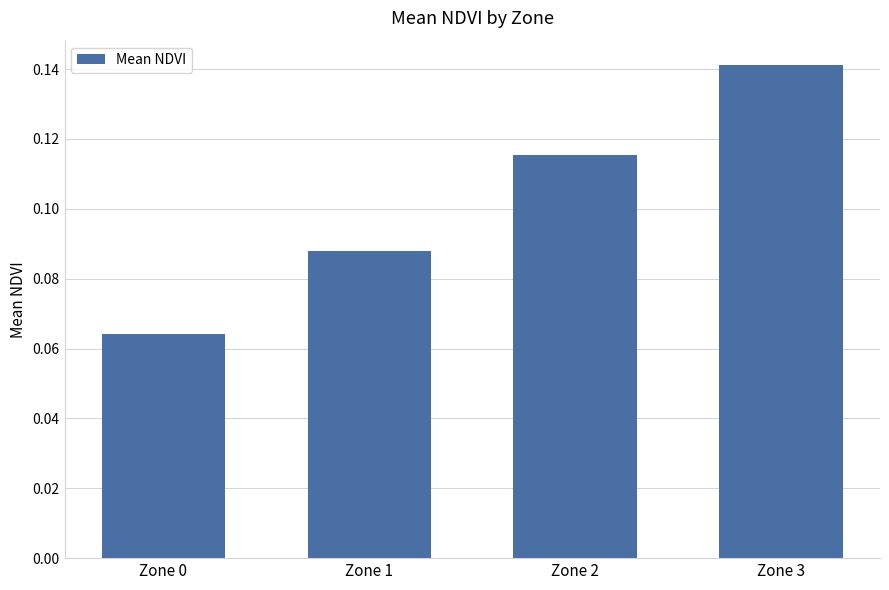

What is the sum of all values?

0.4